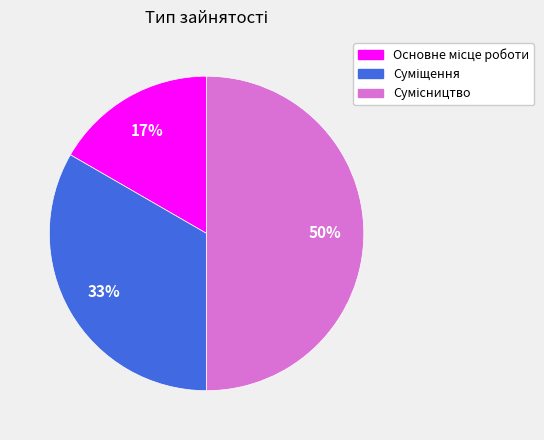

To the nearest percent, what is the difference between the largest and smallest slice percentages?

33%